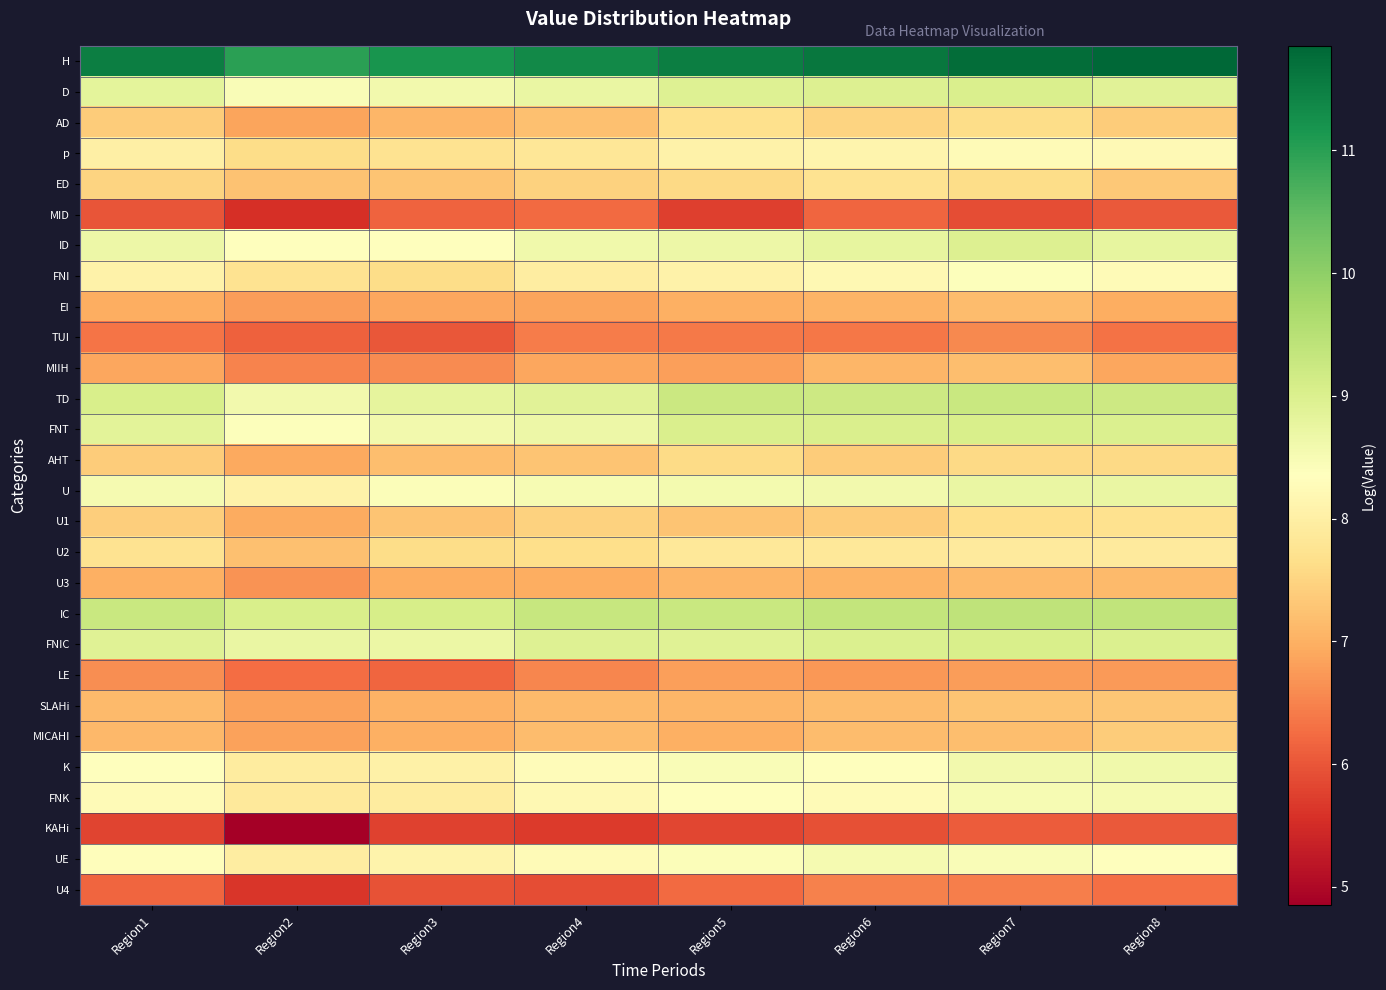

Between Region2 and Region4, which series saw the biggest shift?

KAHi